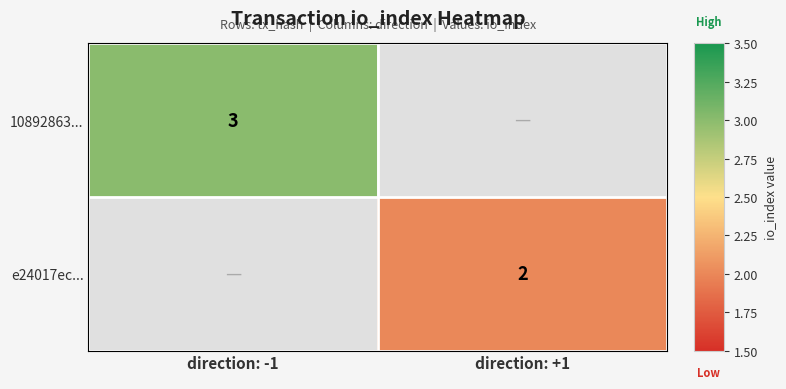

True or false: 10892863... has a value of 5 at direction: -1.

False